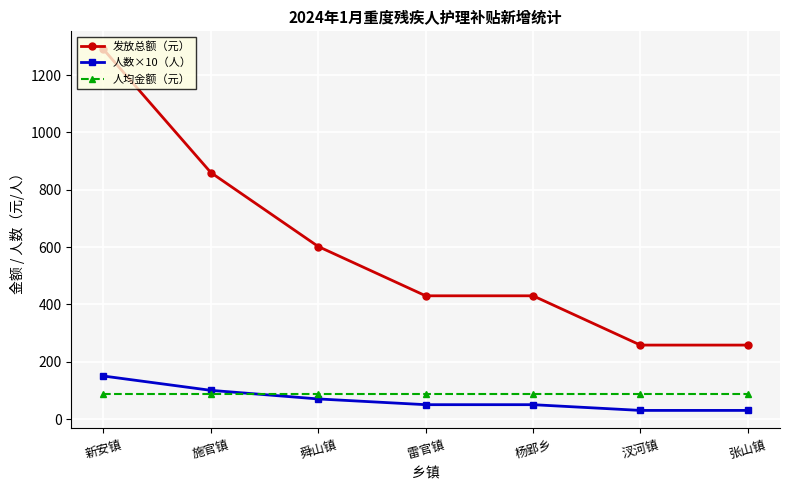

True or false: 发放总额（元） has more than 1 interior local peaks.

False